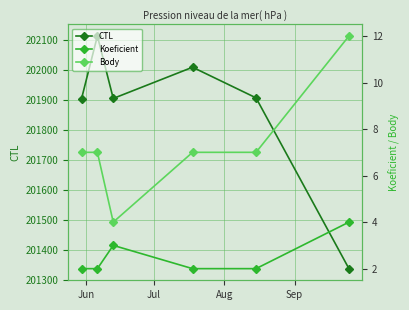

What is the value of the Koeficient point at the 4th from the left?

2